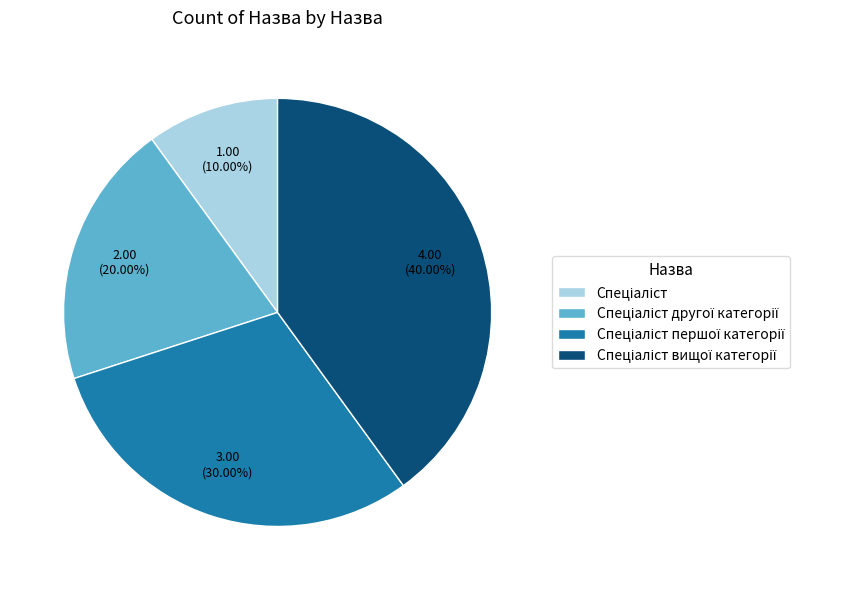

Does any single category account for the majority?

No